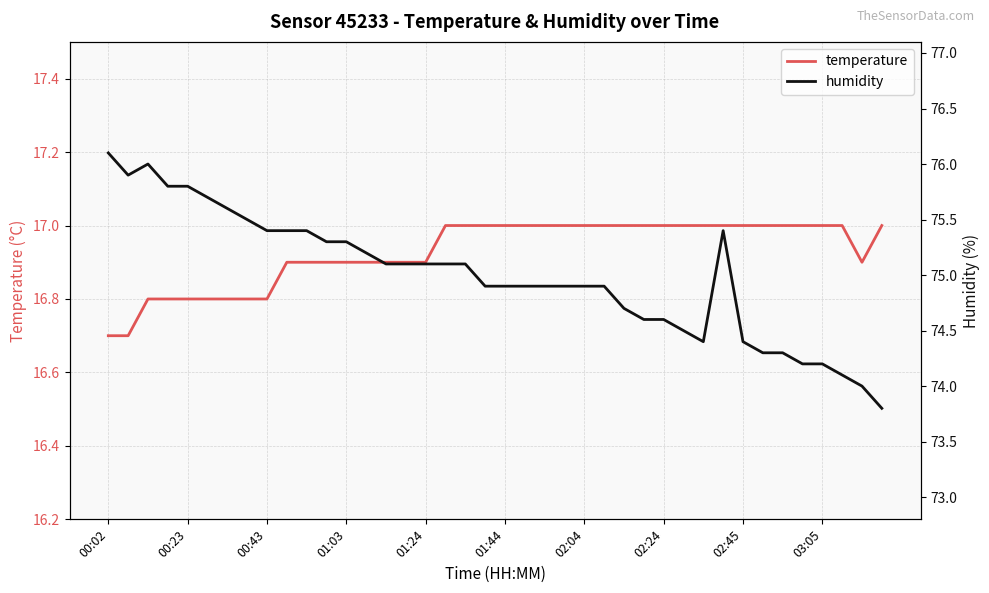

What is the average value of the temperature series?

16.9